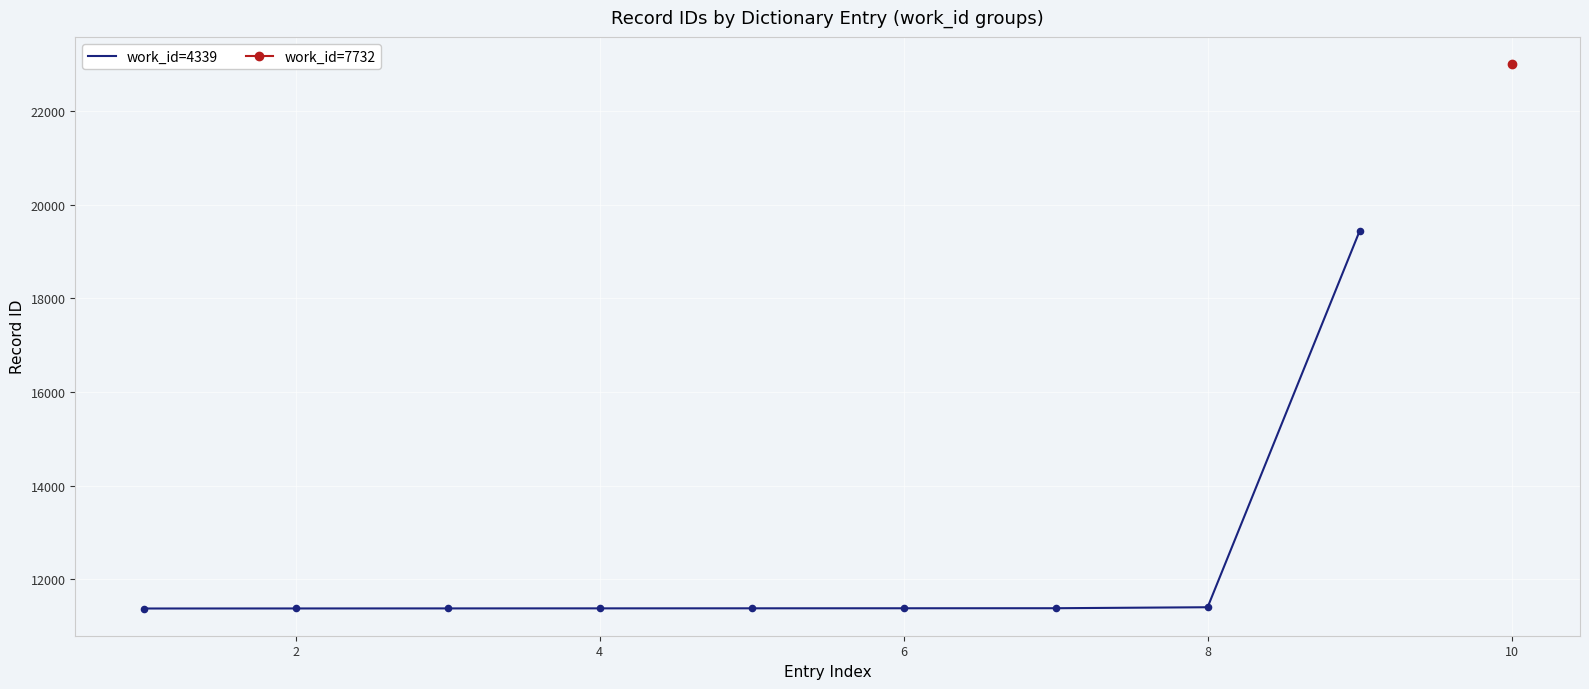

What is the maximum value for work_id=4339?

19436